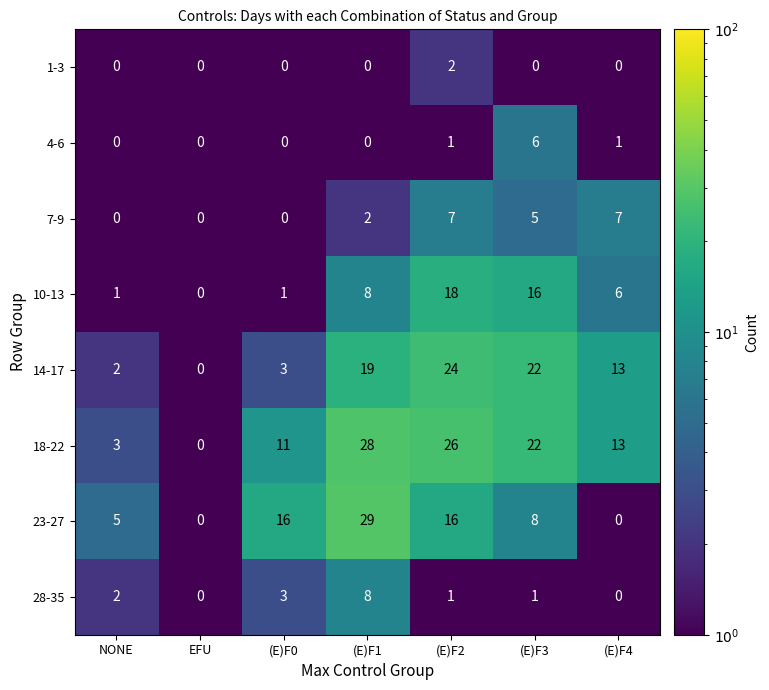

The 18-22 series shows 1 at NONE. True or false?

False